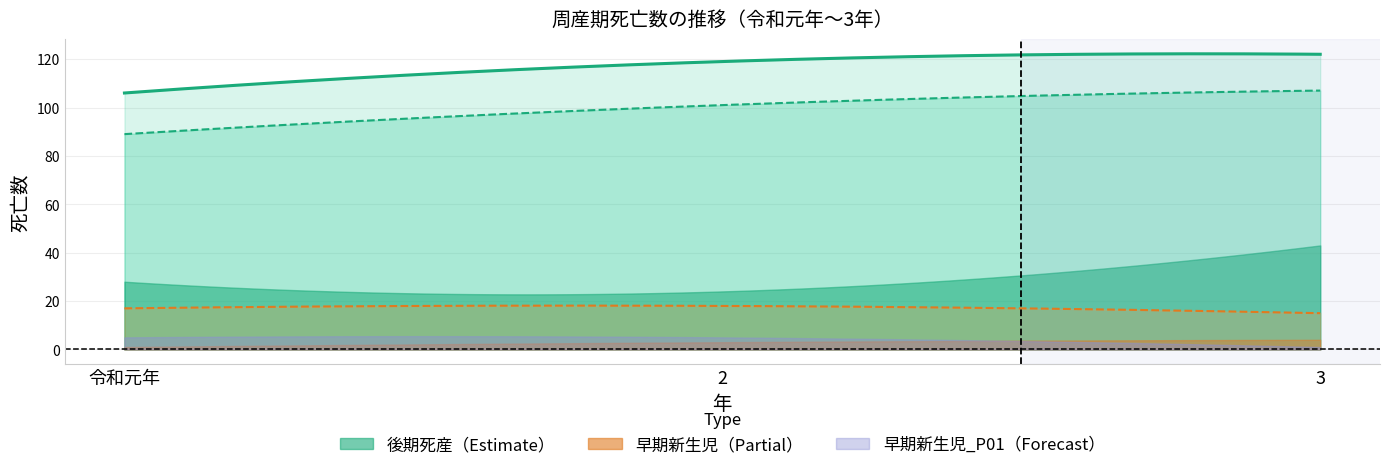

Reading left to right, what are all the values shown in this chart?

総数: 令和元年=106	2=119	3=122
後期死産_総数: 令和元年=89	2=101	3=107
後期死産_P00: 令和元年=28	2=24	3=43
早期新生児_総数: 令和元年=17	2=18	3=15
早期新生児_P00: 令和元年=1	2=3	3=4
早期新生児_P01: 令和元年=5	2=5	3=1